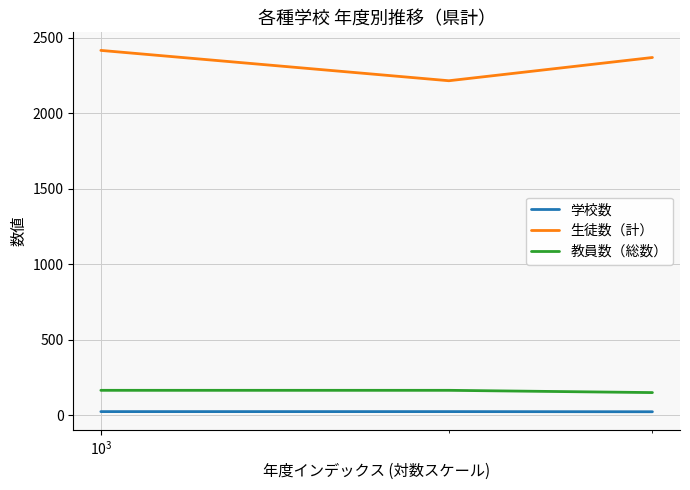

Which series has the largest total across all categories?

生徒数（計）